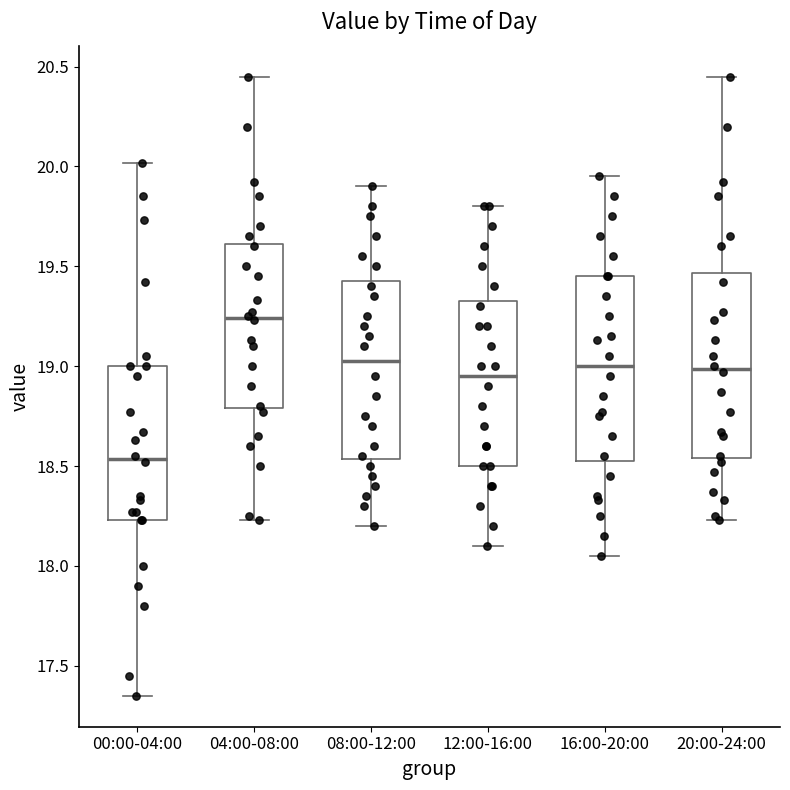

Reading left to right, read every box against the y-axis: the position of its median line, the range the box covers, and the ends of its whiskers. The values are not printed on the chart, so give them approximately, as read against the axis.

00:00-04:00: median 18.55, box 18.25 to 19.00, whiskers 17.35 to 20.00
04:00-08:00: median 19.25, box 18.80 to 19.60, whiskers 18.25 to 20.45
08:00-12:00: median 19.05, box 18.55 to 19.45, whiskers 18.20 to 19.90
12:00-16:00: median 18.95, box 18.50 to 19.35, whiskers 18.10 to 19.80
16:00-20:00: median 19.00, box 18.55 to 19.45, whiskers 18.05 to 19.95
20:00-24:00: median 19.00, box 18.55 to 19.45, whiskers 18.25 to 20.45